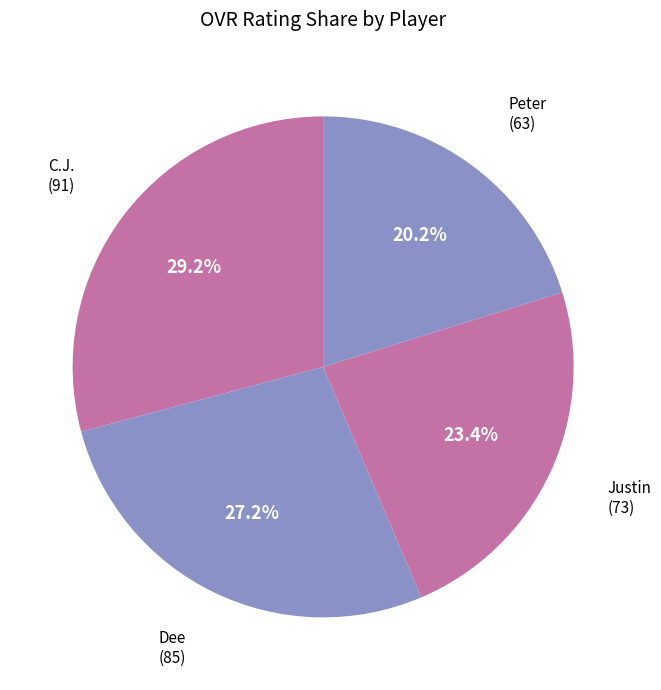

How many slices are in this pie chart?

4